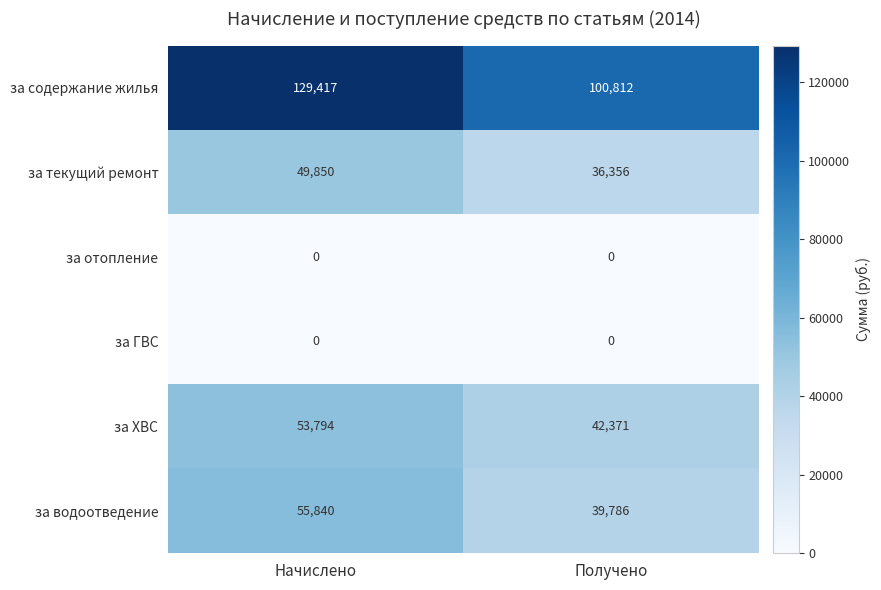

How many series are shown in this chart?

6